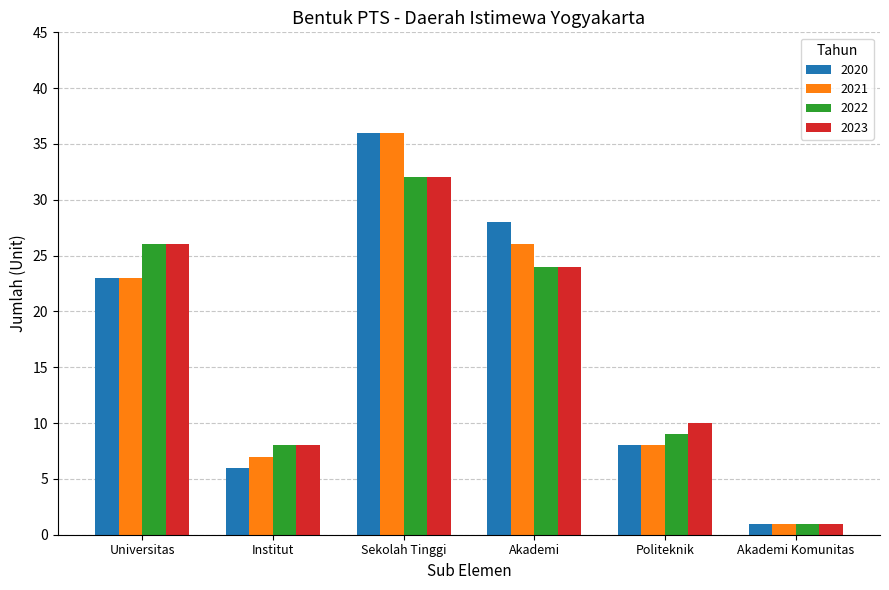

What is the difference between the maximum and minimum values in the 2023 series?

31